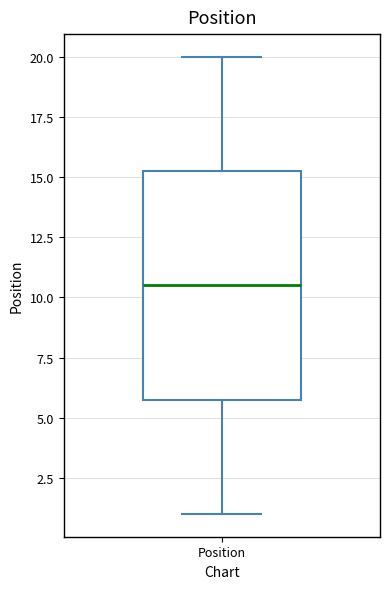

Where does the median line of the box for Position sit on the y-axis? The values are not printed on the chart, so give them approximately, as read against the axis.

10.5